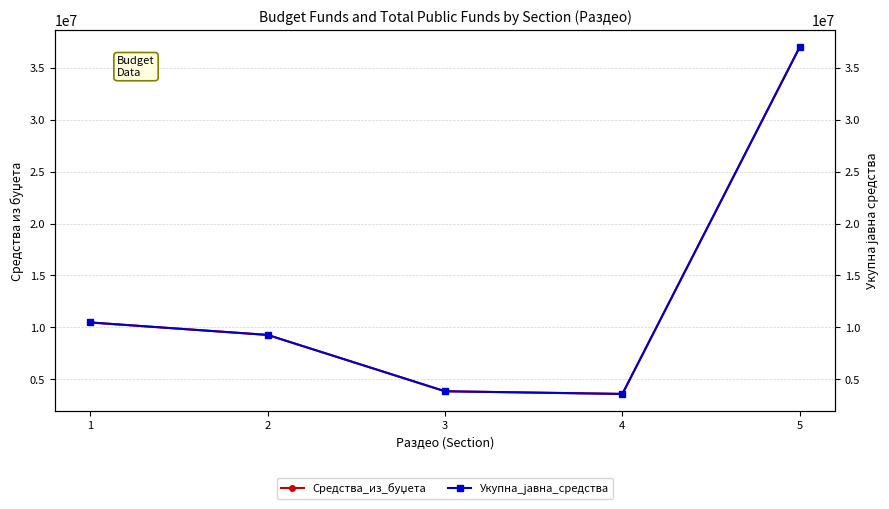

What is the difference between the Укупна_јавна_средства values at 3 and 1?

6625479